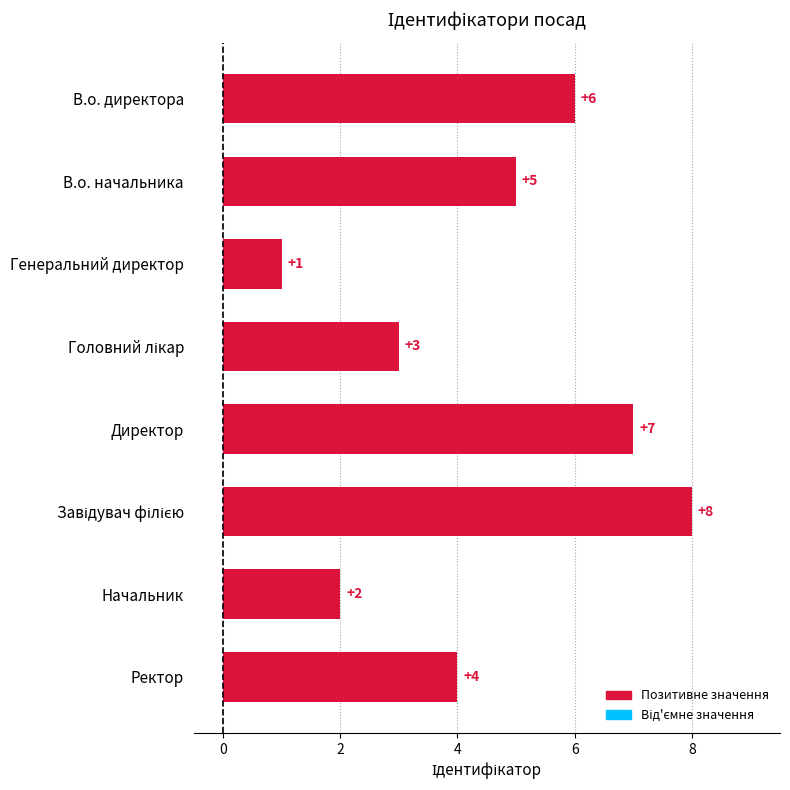

Are the bars horizontal?

Yes